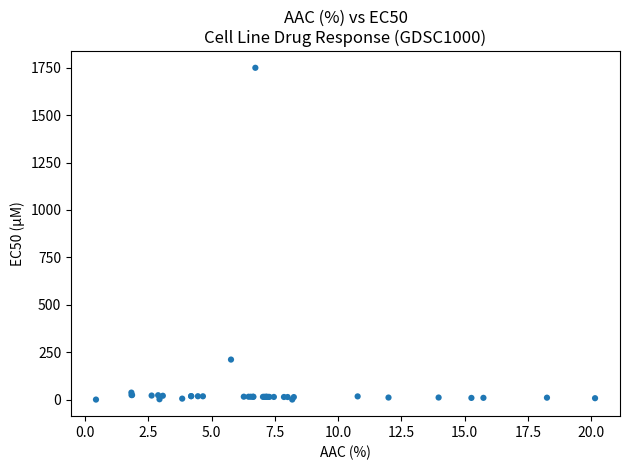

What Y value in the scatter plot is closest to 875?

211.0